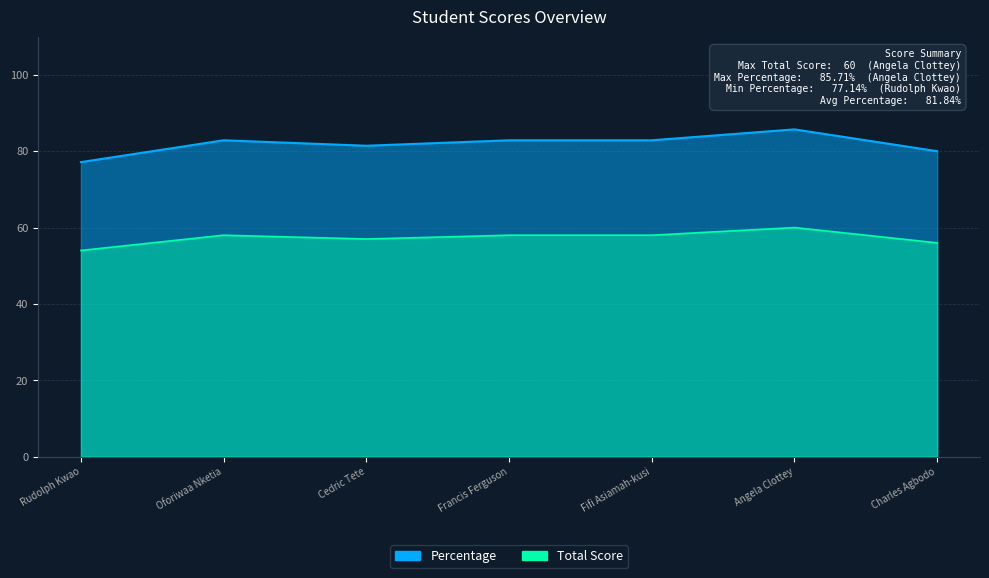

What is the spread (max minus min) of values at Fifi Asiamah-kusi?

24.9